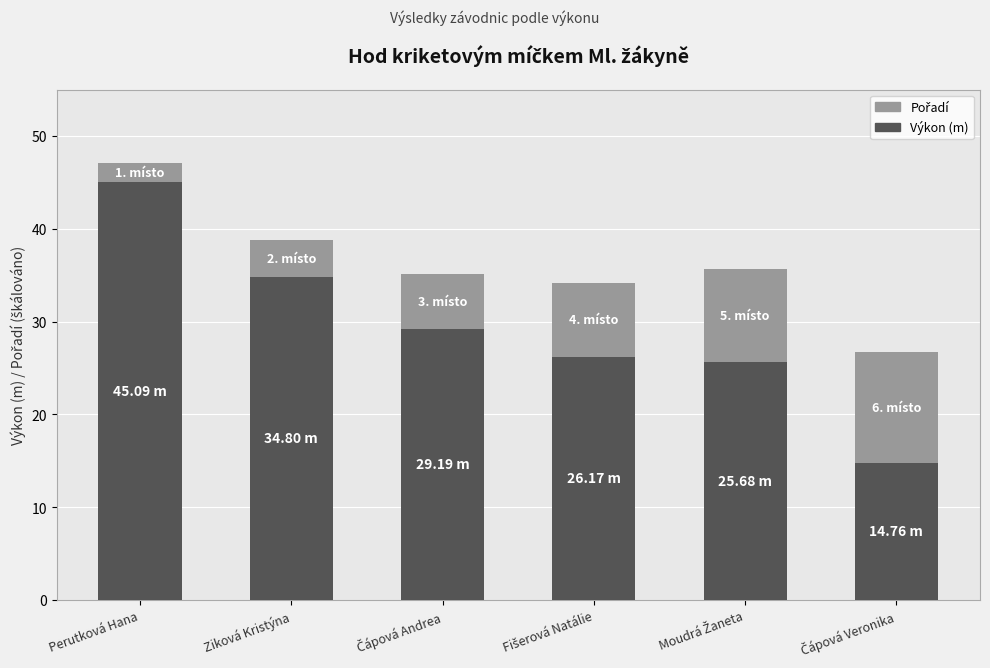

What is the difference between the maximum and minimum values in the Výkon (m) series?

30.3